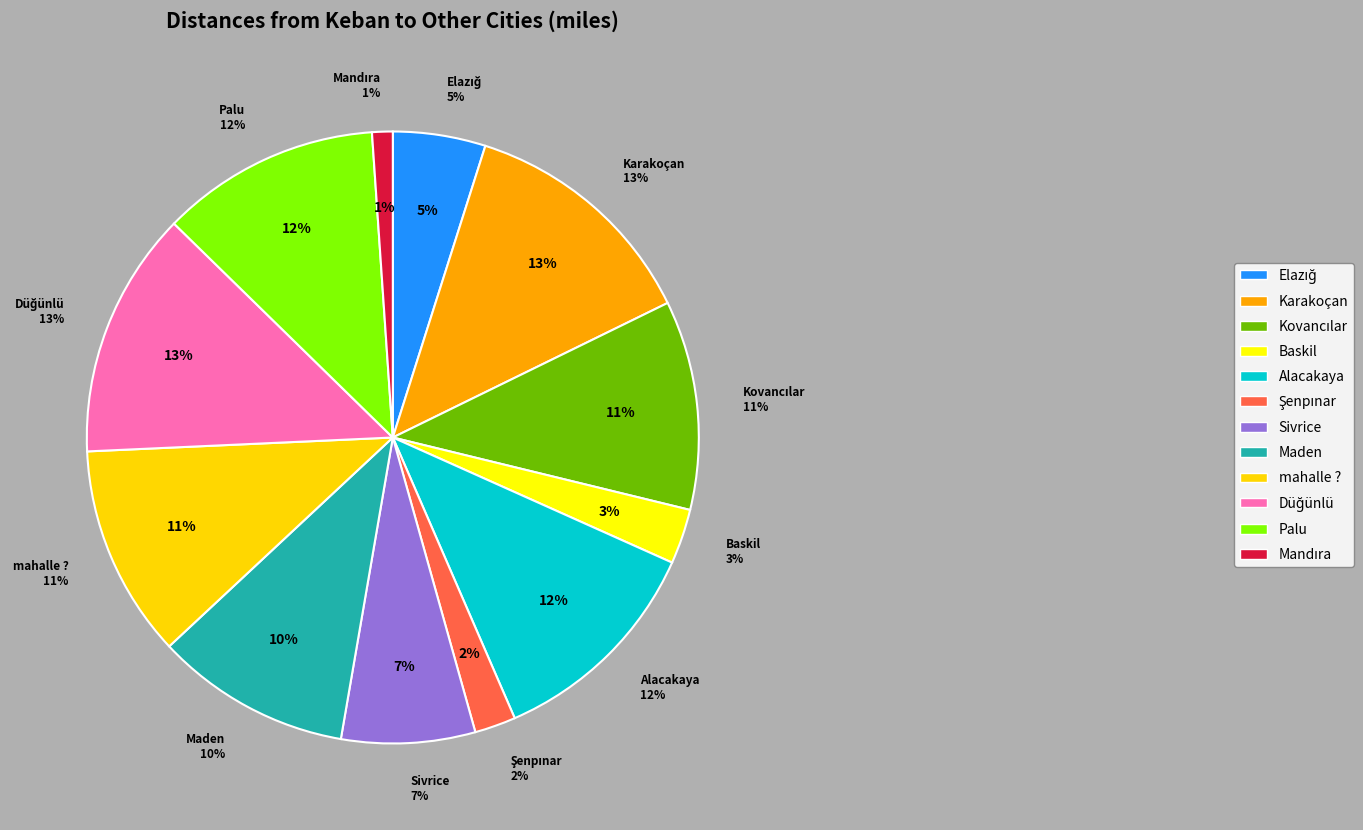

Rank the categories by value from highest to lowest.

Düğünlü, Karakoçan, Alacakaya, Palu, mahalle ?, Kovancılar, Maden, Sivrice, Elazığ, Baskil, Şenpınar, Mandıra